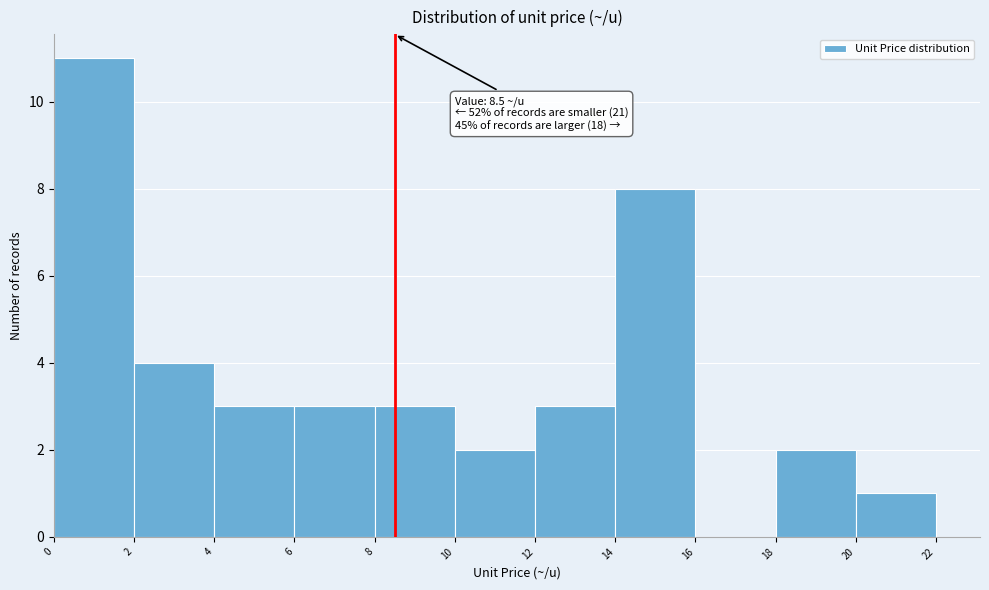

Over which range of the x-axis is the bar tallest?

0 to 2